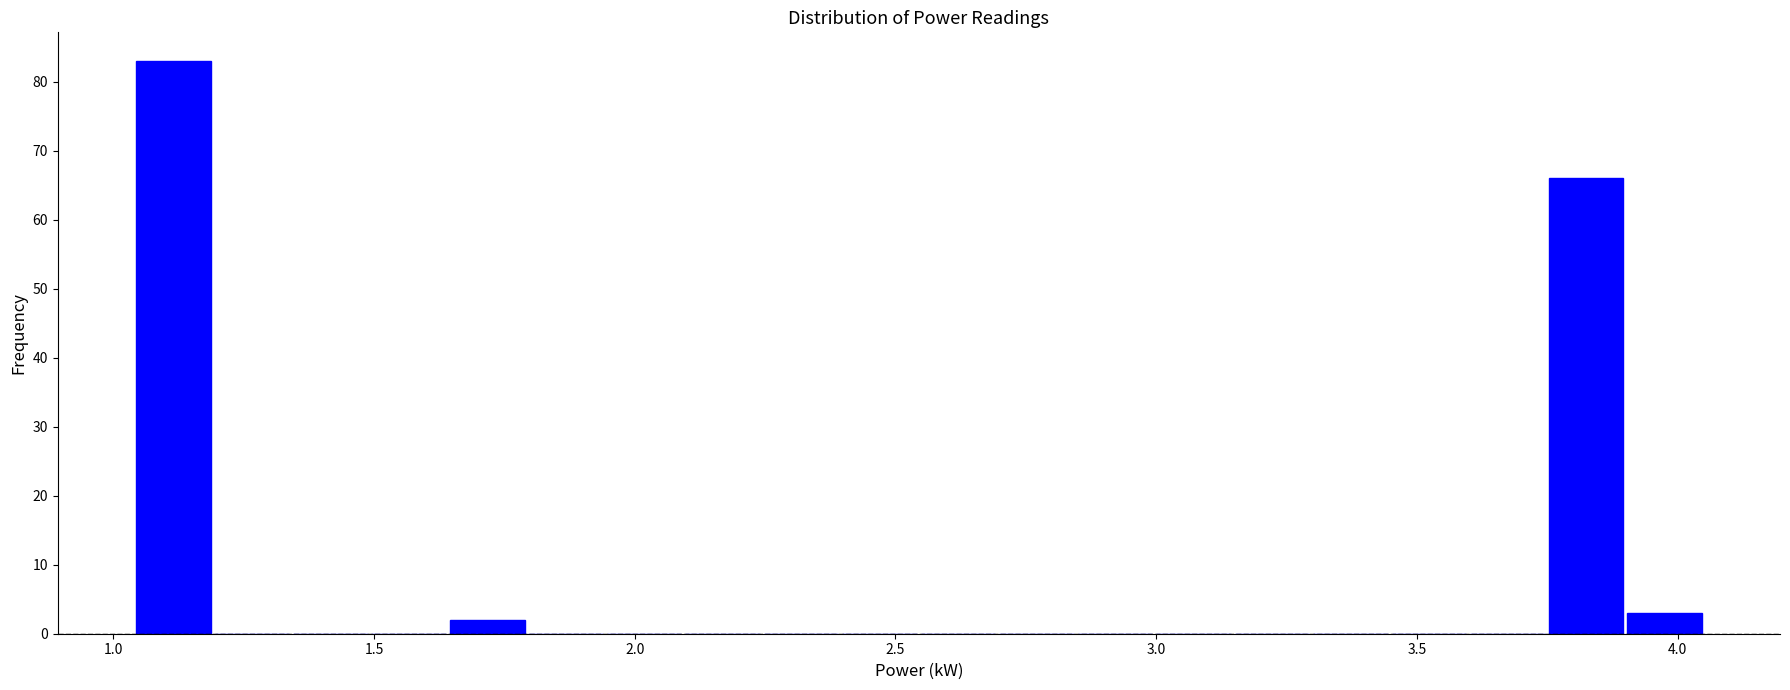

Read against the x-axis, roughly where is the centre of the tallest bar?

1.10